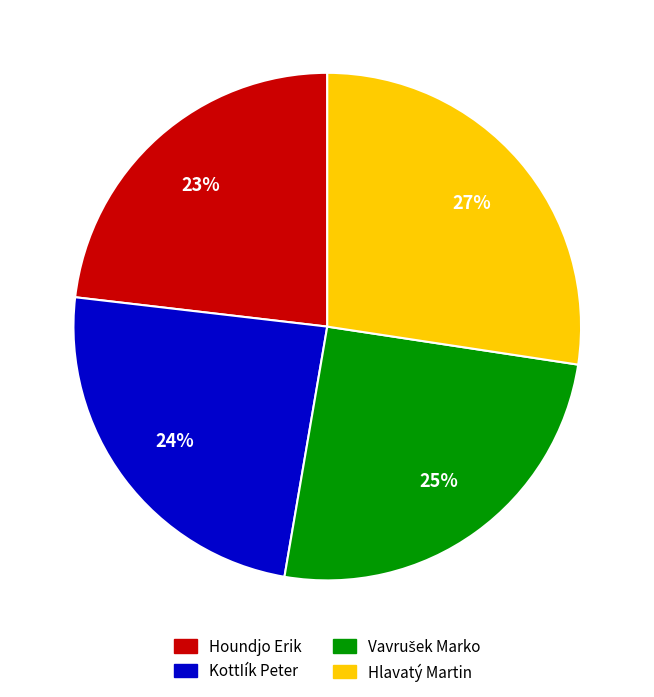

The Hlavatý Martin slice represents 27% of the pie. True or false?

True